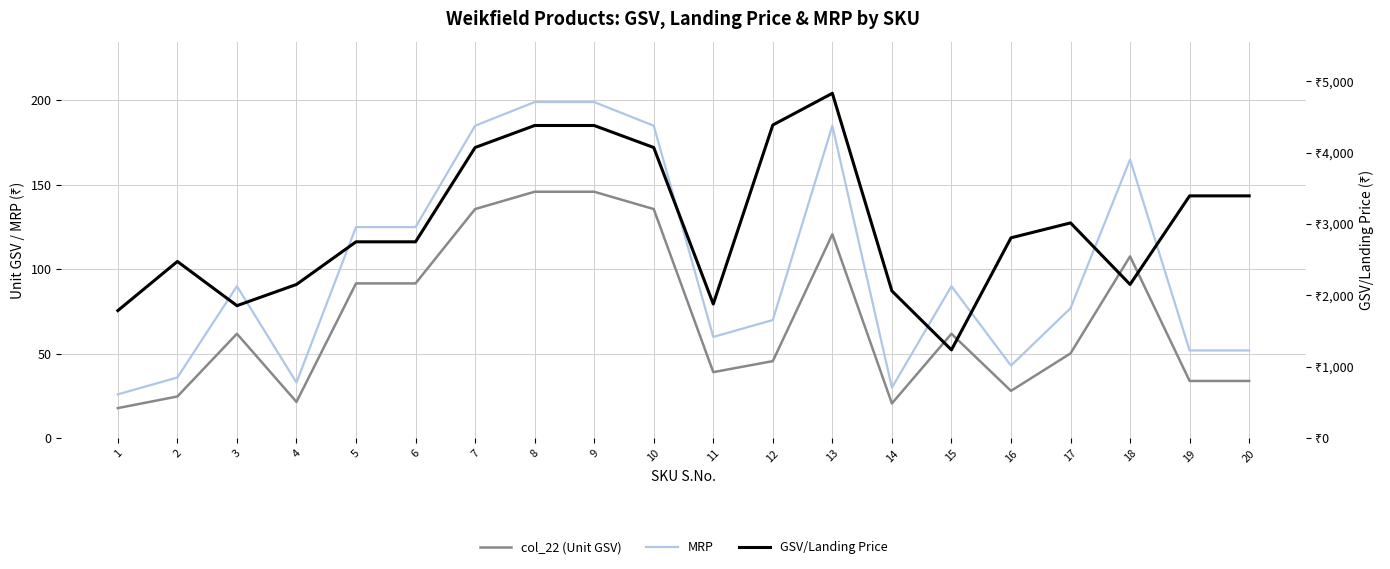

How many series are shown in this chart?

3